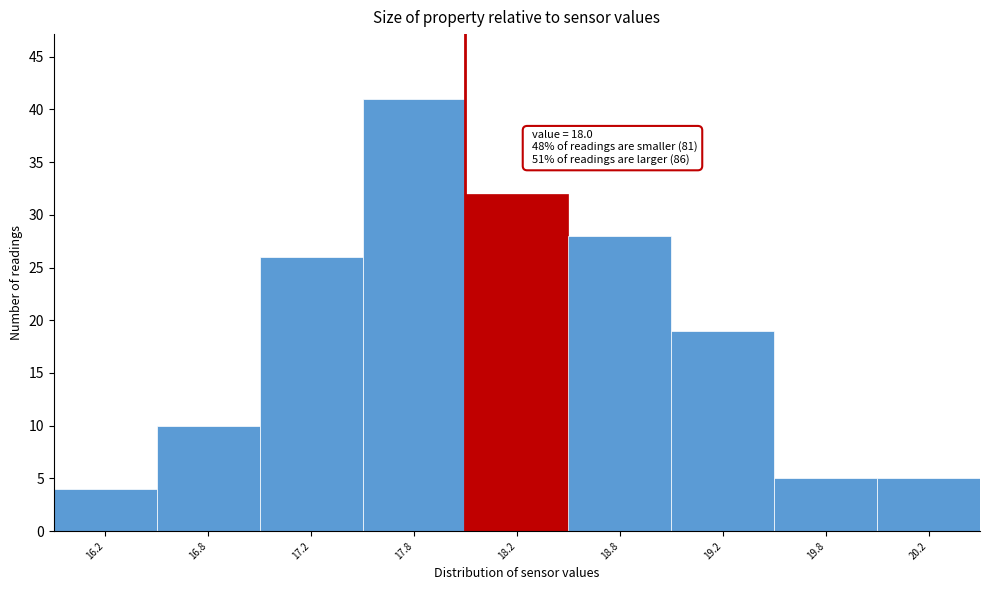

Reading left to right, transcribe all the data shown in this chart.

16.2=4	16.8=10	17.2=26	17.8=41	18.2=32	18.8=28	19.2=19	19.8=5	20.2=5